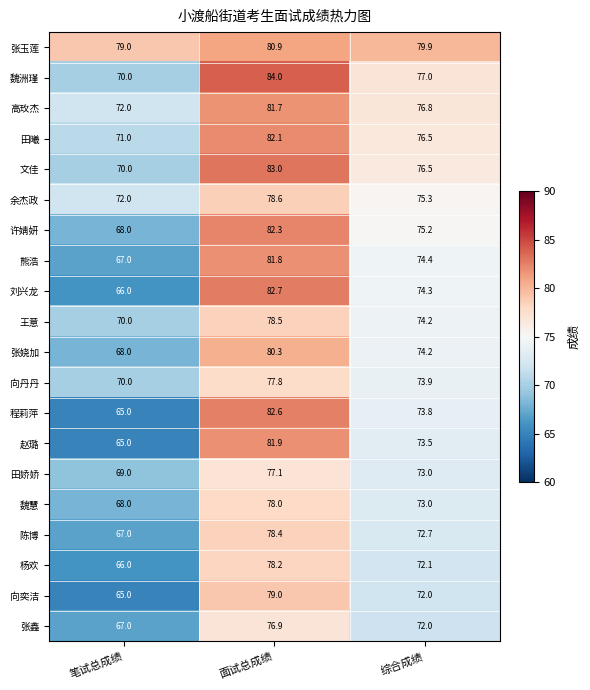

Which series has the largest range (max minus min)?

程莉萍